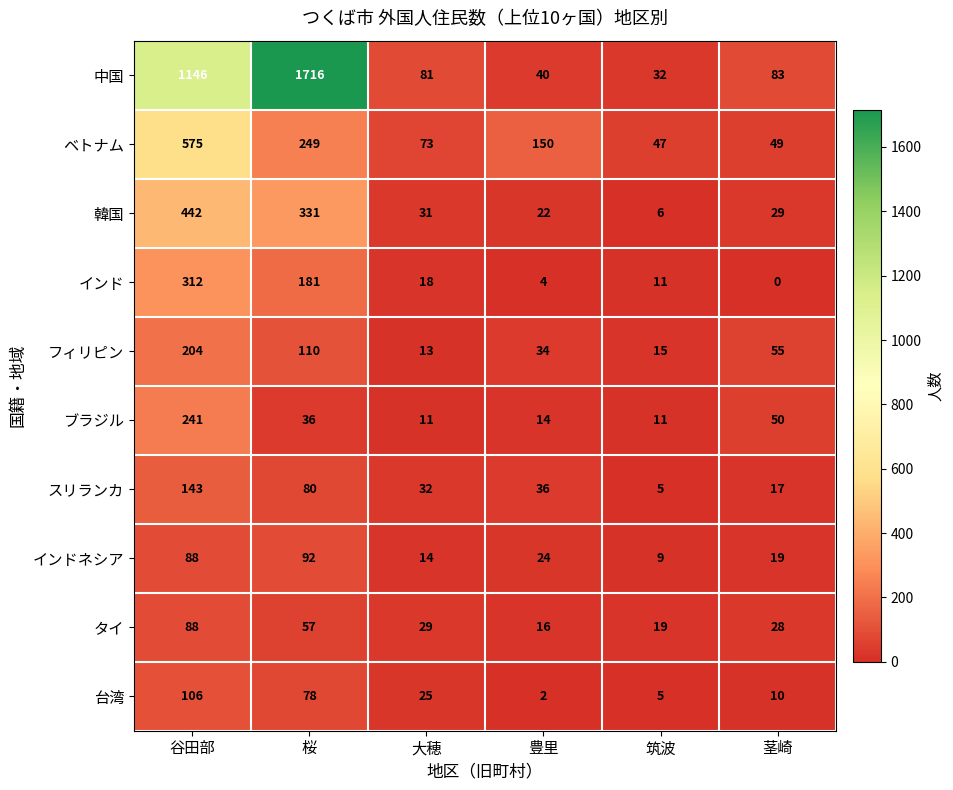

At how many categories does at least one series exceed 250?

2